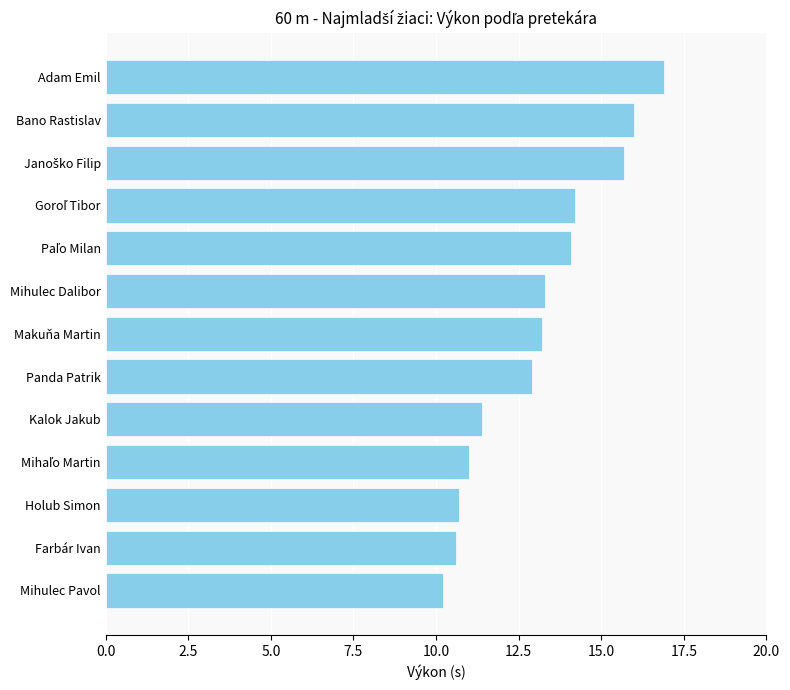

Which label corresponds to the largest value in the chart?

Adam Emil